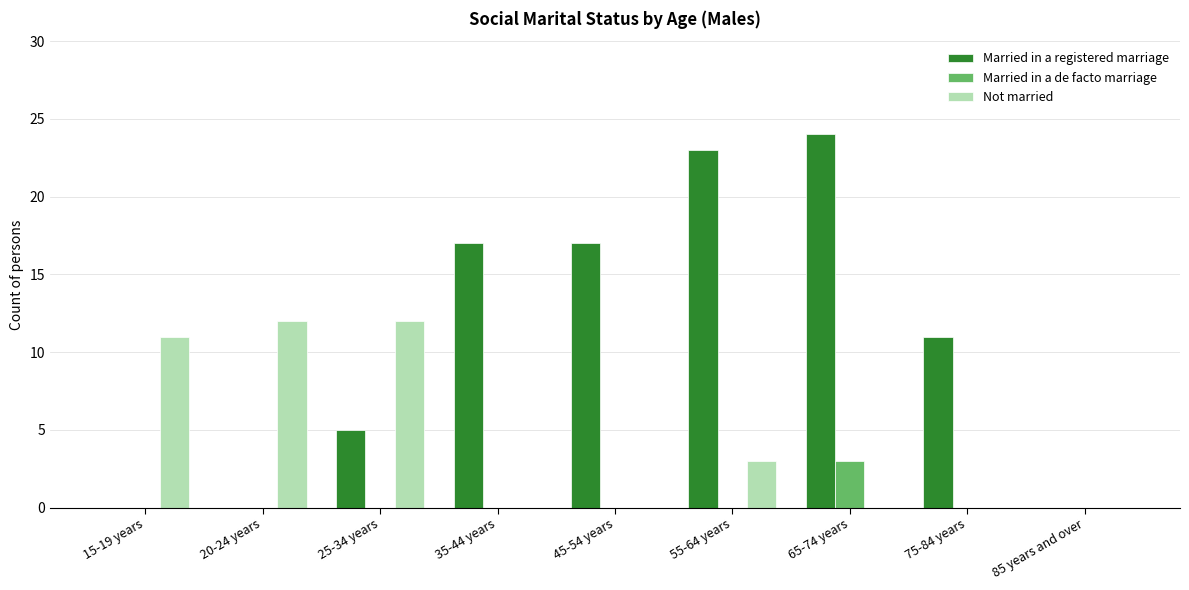

Which category has the highest value across all series?

65-74 years